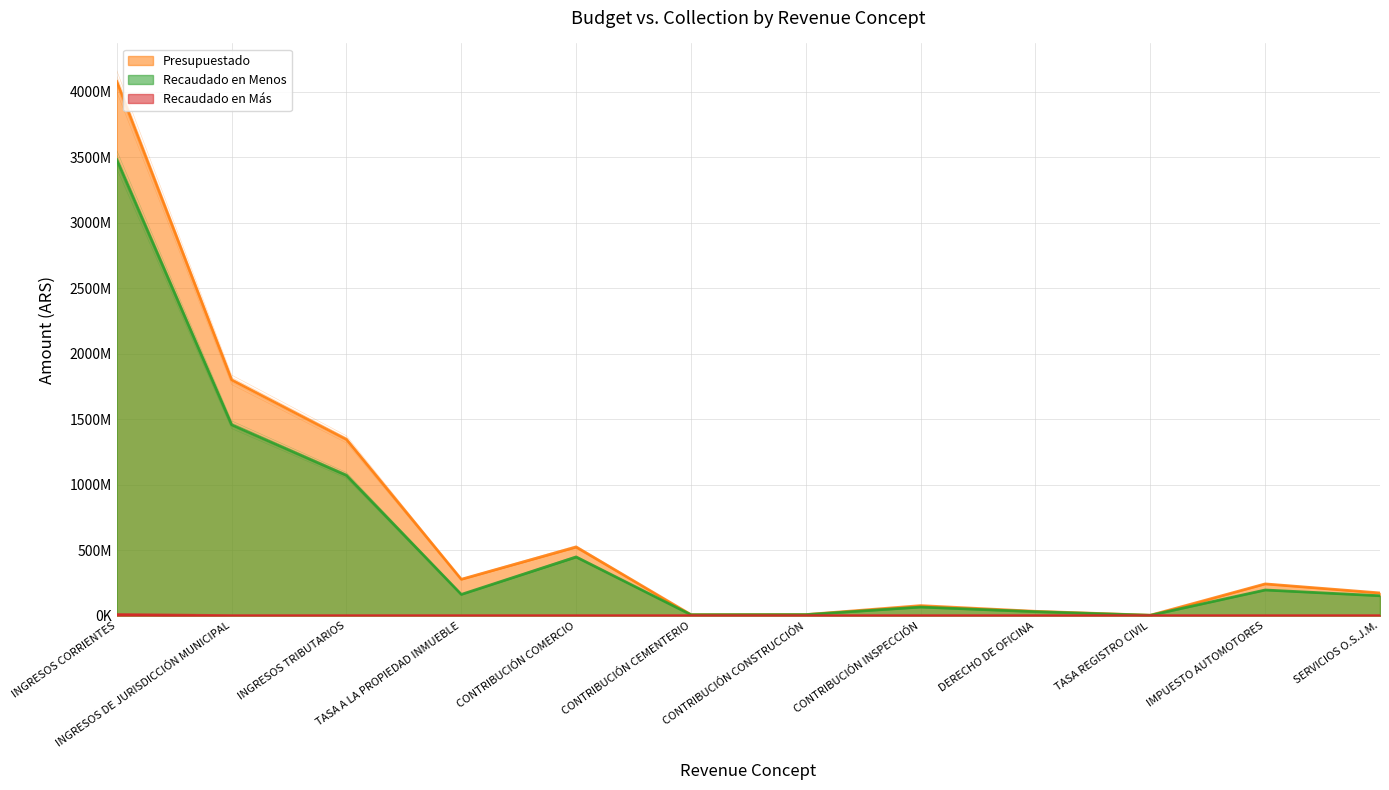

Which series has the largest total across all categories?

Presupuestado